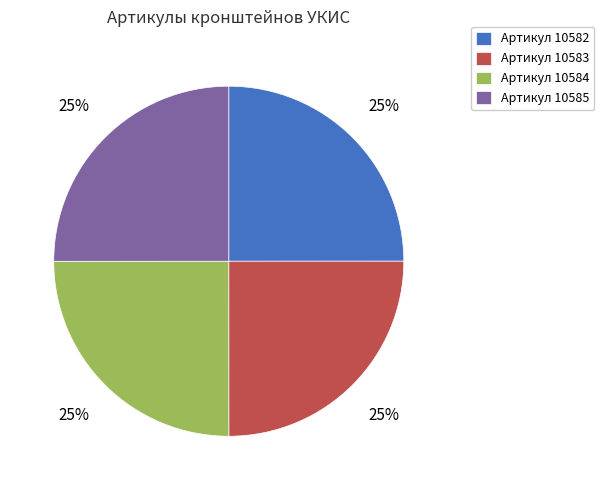

To the nearest percent, what percentage of the pie is Артикул 10582?

25%